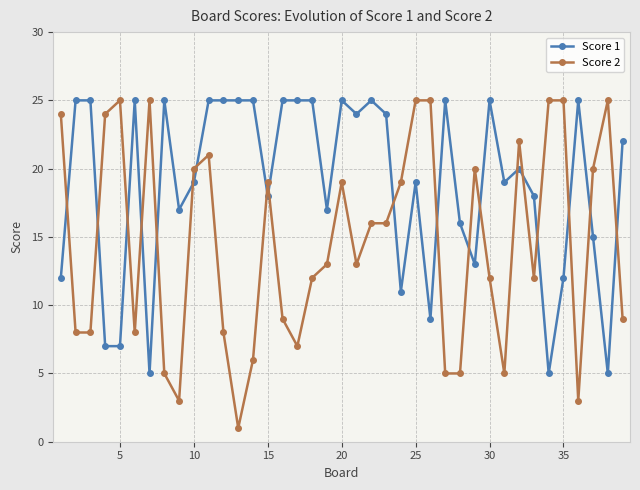

Which series has the largest total across all categories?

Score 1